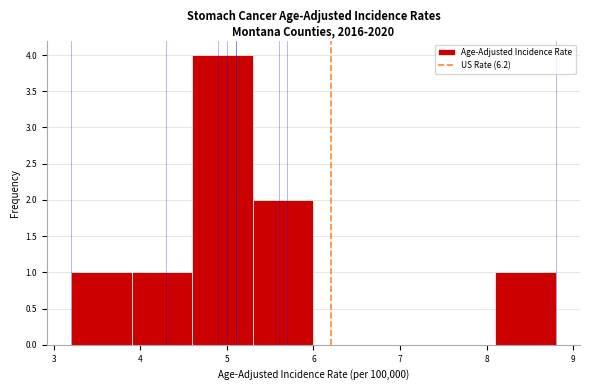

Reading left to right, list every bar in this chart as the range it spans on the x-axis followed by its height. The values are not printed on the chart, so give them approximately, as read against the axis.

3.2 to 3.9: 1
3.9 to 4.6: 1
4.6 to 5.3: 4
5.3 to 6.0: 2
6.0 to 6.7: 0
6.7 to 7.4: 0
7.4 to 8.1: 0
8.1 to 8.8: 1